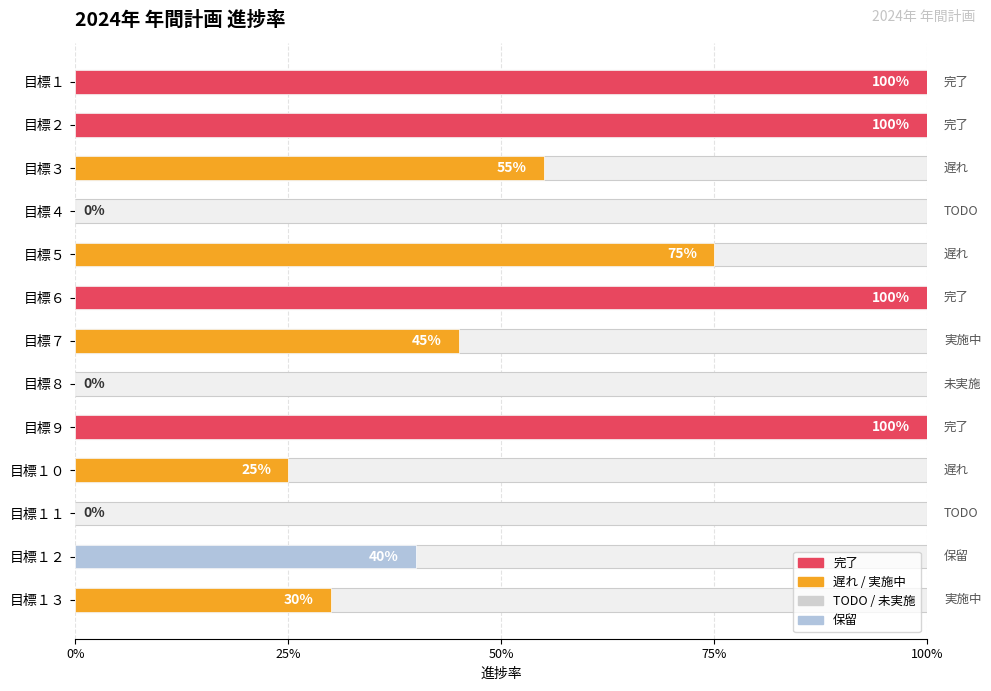

Reading left to right, what are all the values shown in this chart?

1.0	1.0	0.6	0.0	0.8	1.0	0.5	0.0	1.0	0.2	0.0	0.4	0.3